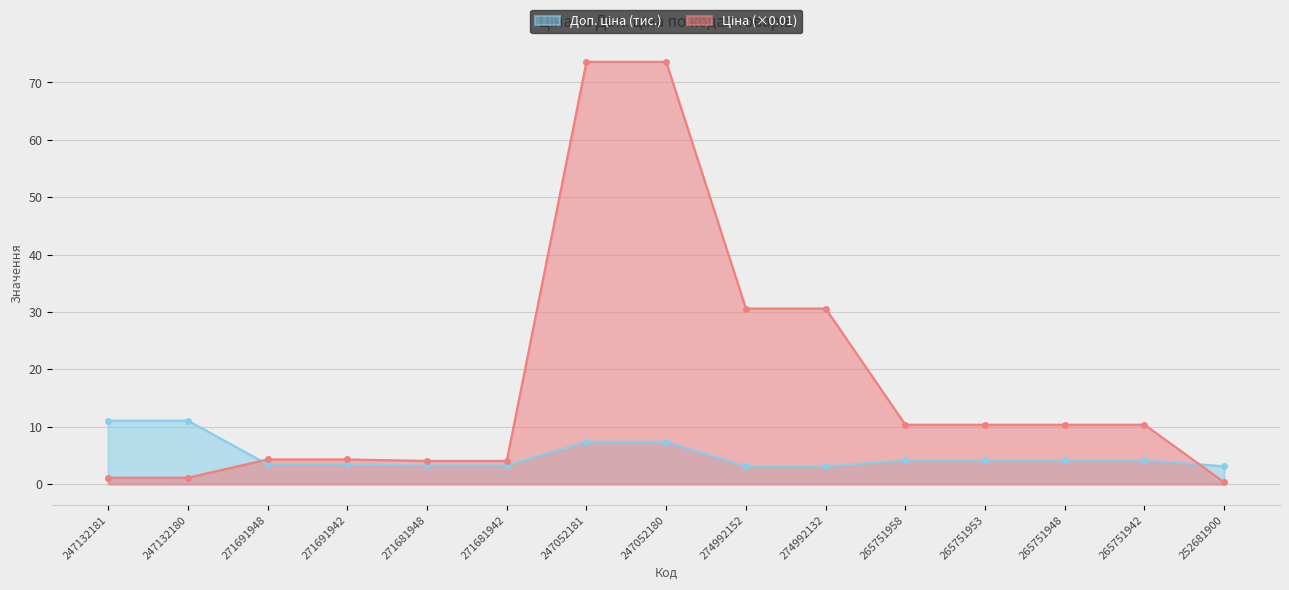

How many lines are shown in the chart?

2